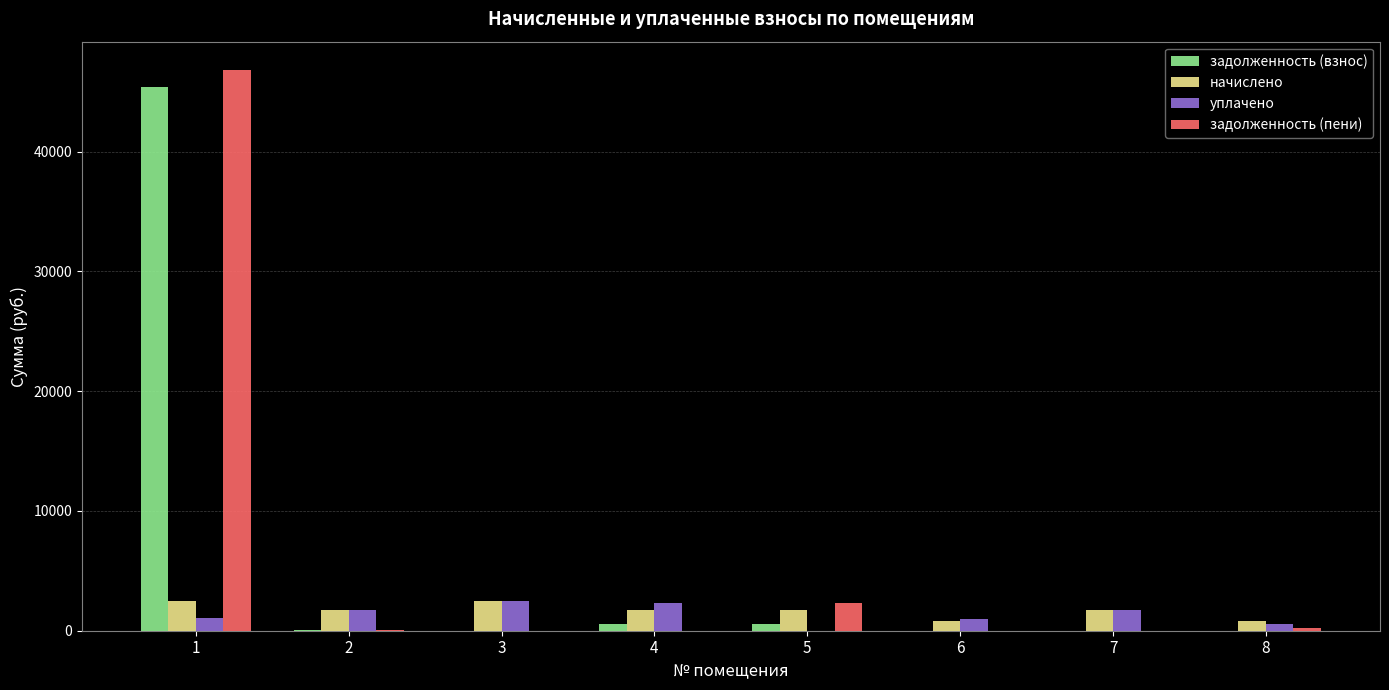

The начислено series shows 1745.0 at 2. True or false?

True